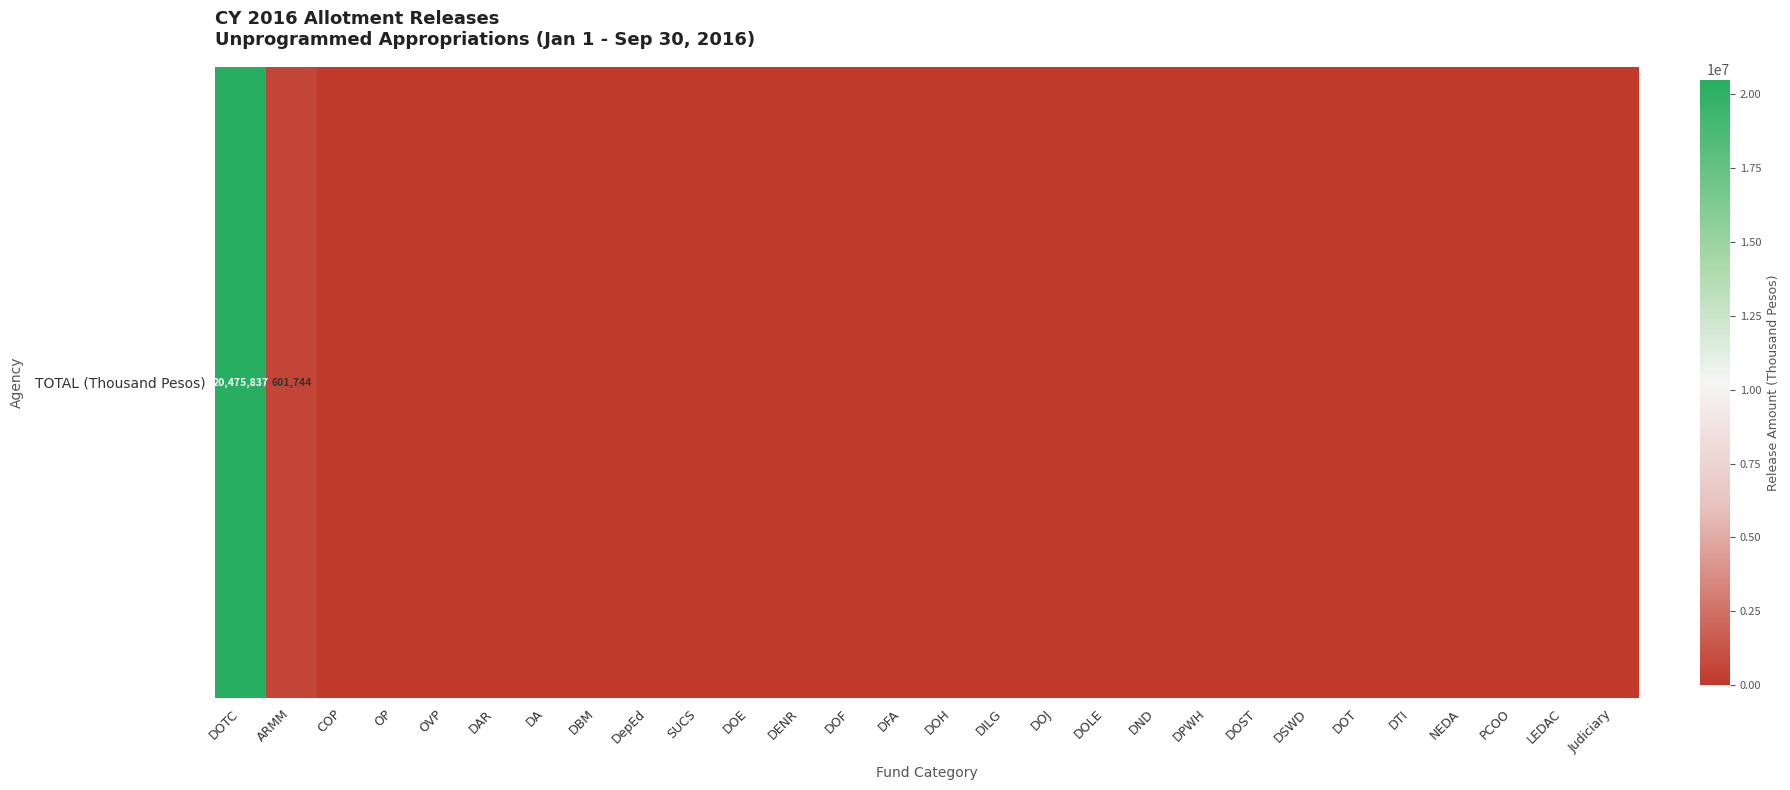

What is the difference between the second highest and second lowest values?

601744